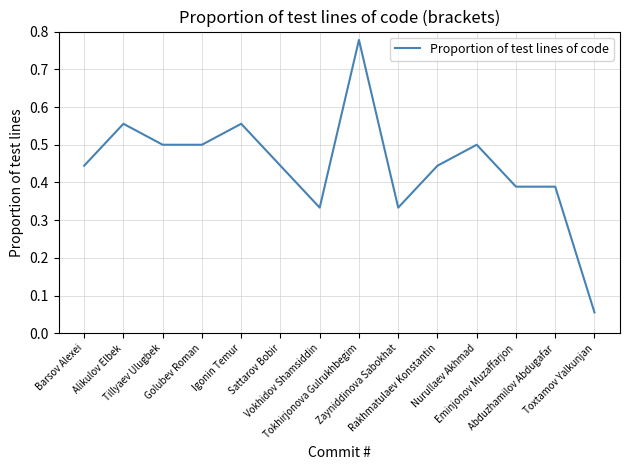

True or false: the data shows 0.2 at Alikulov Elbek.

False